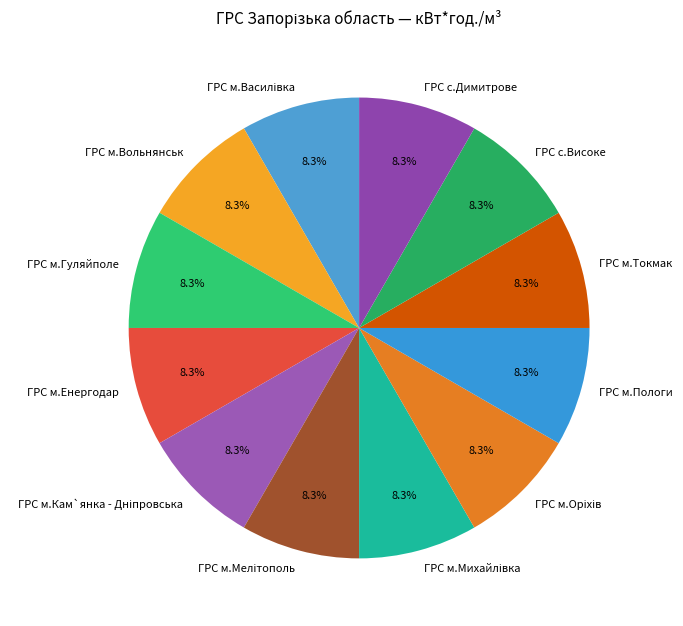

Is it true that ГРС м.Гуляйполе is 21% of the pie?

False